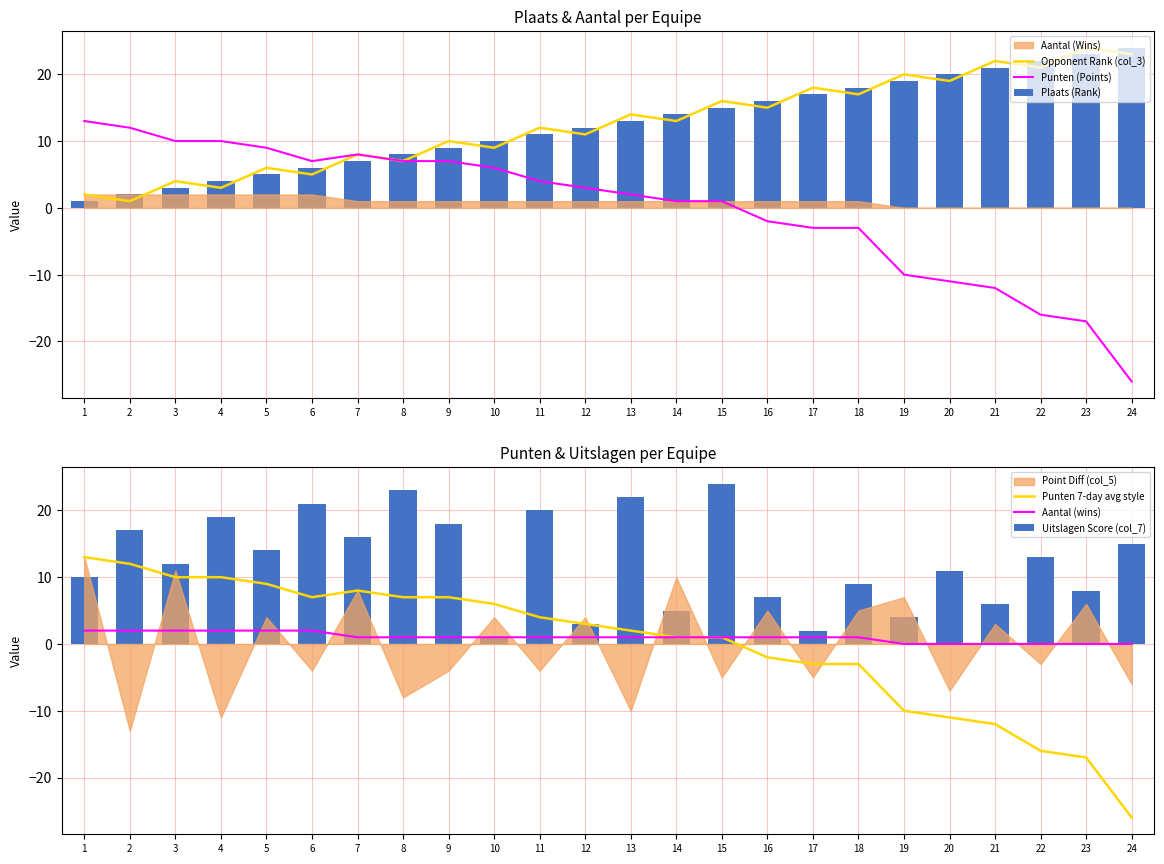

What is the difference between the highest and lowest values at 22?

38